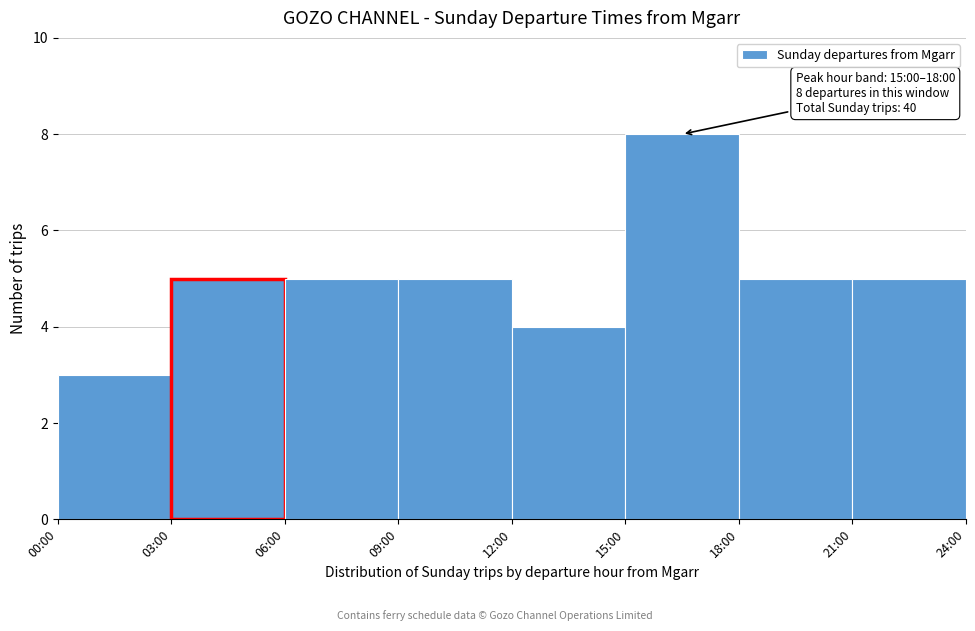

Reading left to right, what are all the values shown in this chart?

3	5	5	5	4	8	5	5